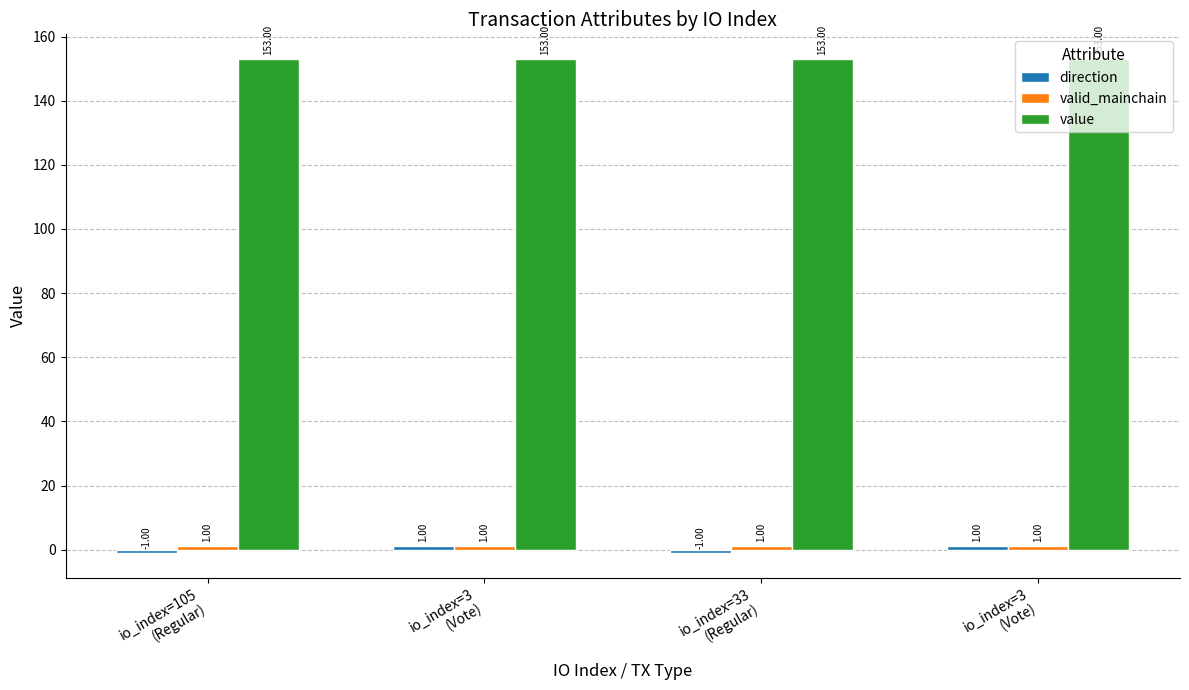

Reading left to right, transcribe all the data shown in this chart.

direction: -1.0	1.0	-1.0	1.0
valid_mainchain: 1.0	1.0	1.0	1.0
value: 153.0	153.0	153.0	153.0